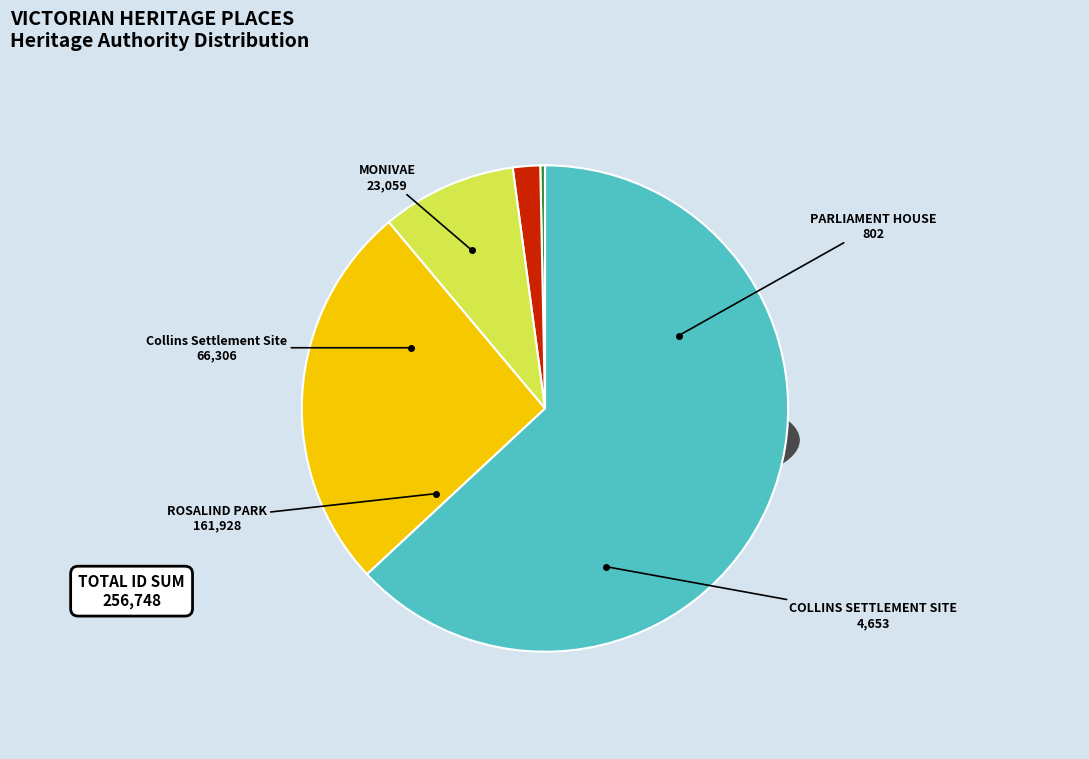

Rank the categories by value from highest to lowest.

ROSALIND PARK, Collins Settlement Site, MONIVAE, COLLINS SETTLEMENT SITE, PARLIAMENT HOUSE